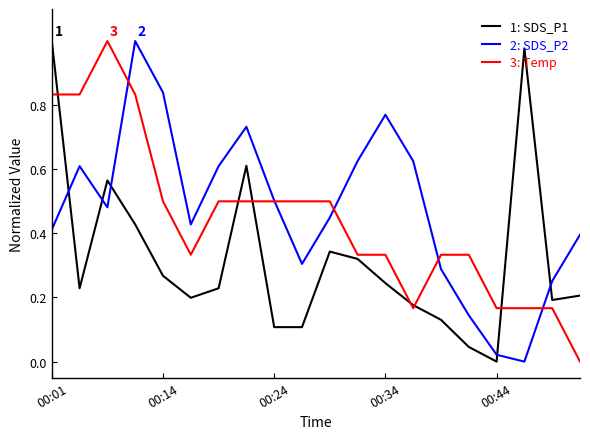

List the series in order of their overall mean, highest first.

2: SDS_P2, 3: Temp, 1: SDS_P1